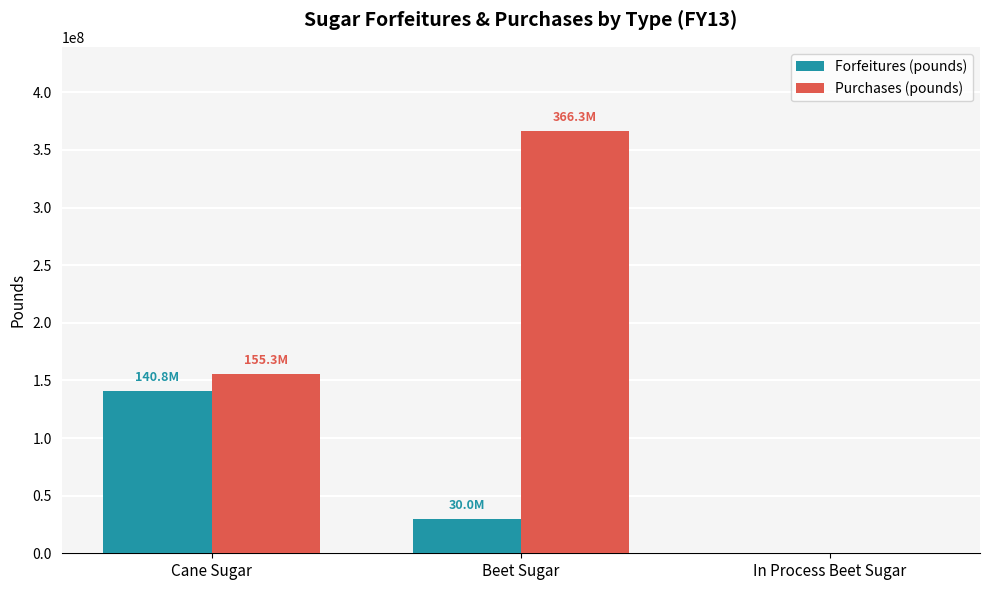

Which series changed the most between Cane Sugar and Beet Sugar?

Purchases (pounds)